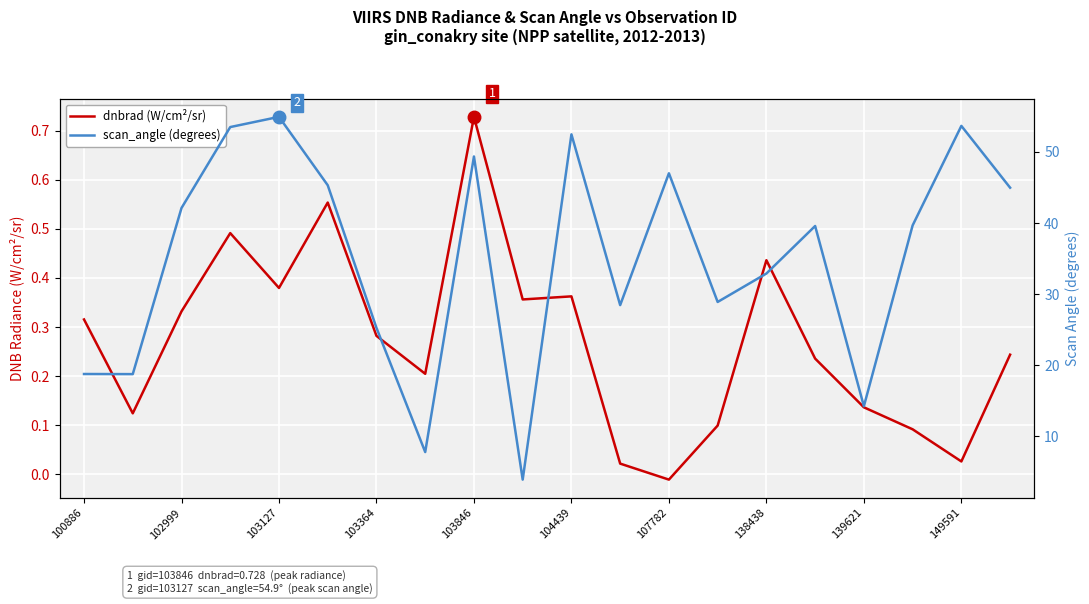

True or false: dnbrad (W/cm²/sr) has a value of 0.2 at 19.

True